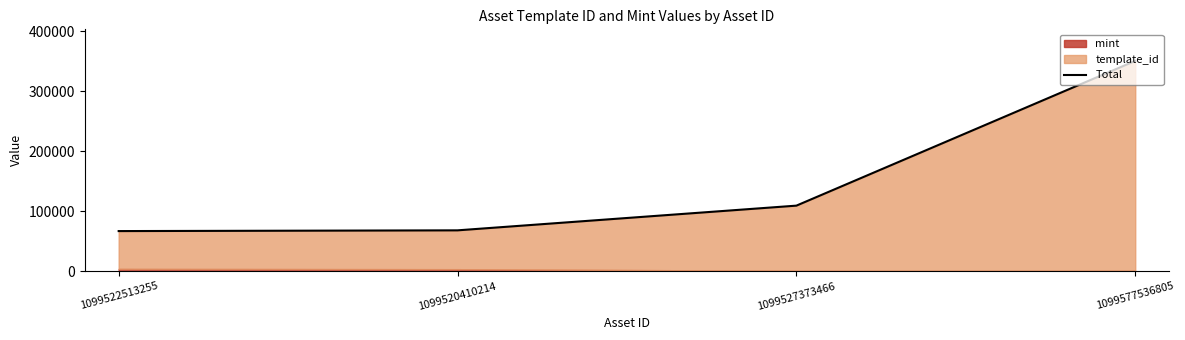

What is the change in value from 1099520410214 to 1099527373466?

+41136